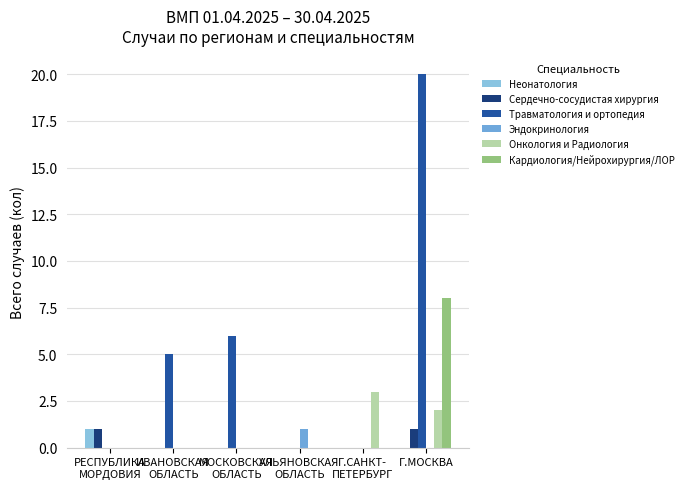

At which label is Сердечно-сосудистая хирургия closest to 0?

ИВАНОВСКАЯ
ОБЛАСТЬ